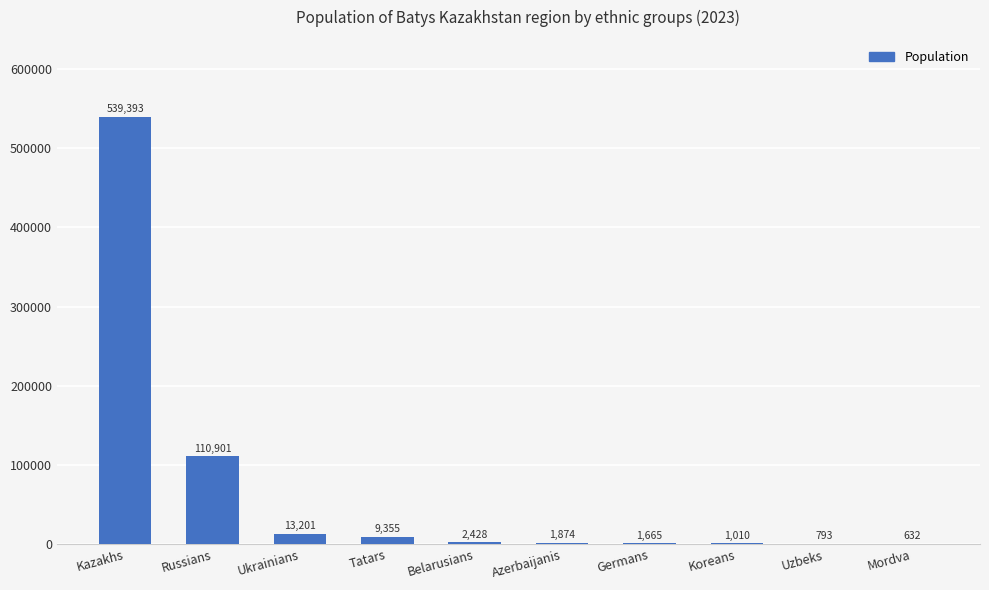

What is the maximum value shown in the chart?

539393